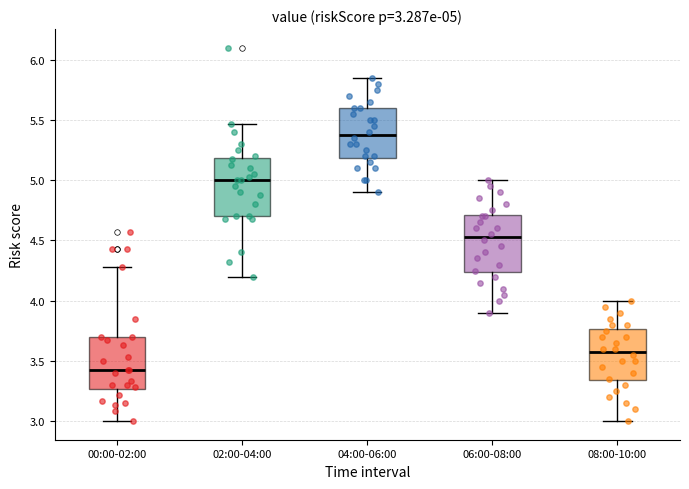

Which box's median line is the lowest?

00:00-02:00